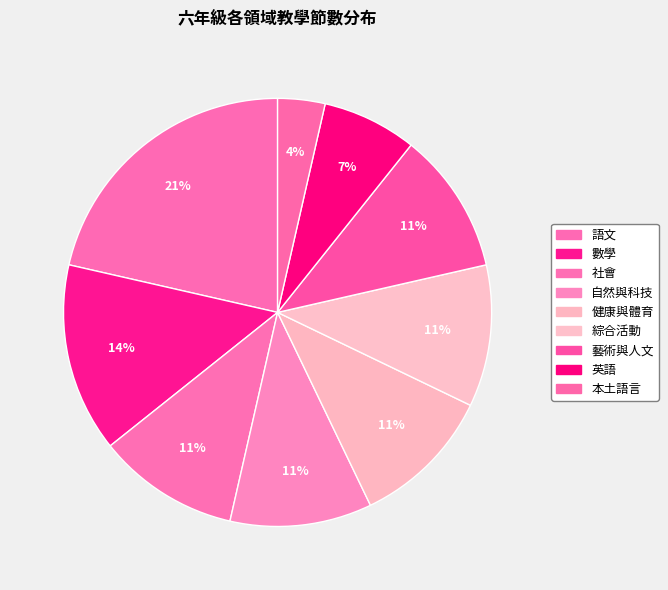

How much of the chart is everything except 數學?

85.7%